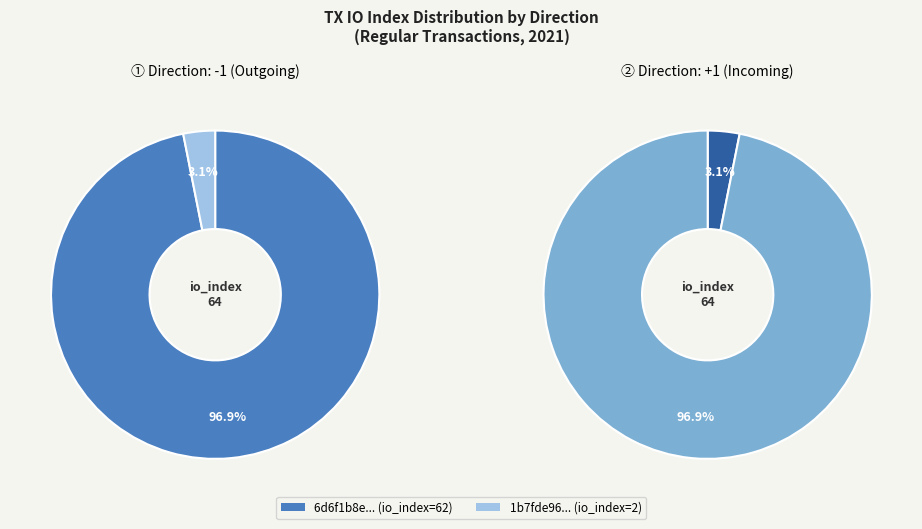

Is there a majority slice in this chart?

Yes